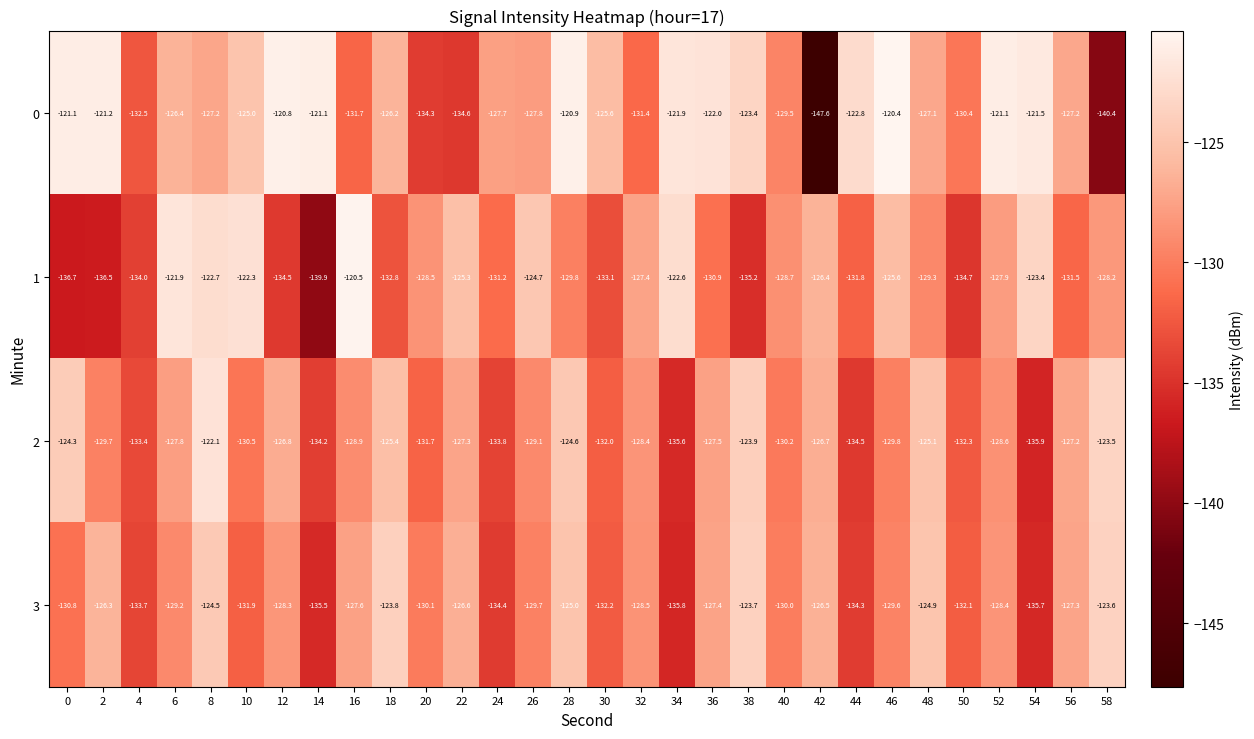

What is the maximum value shown in the chart?

-120.4